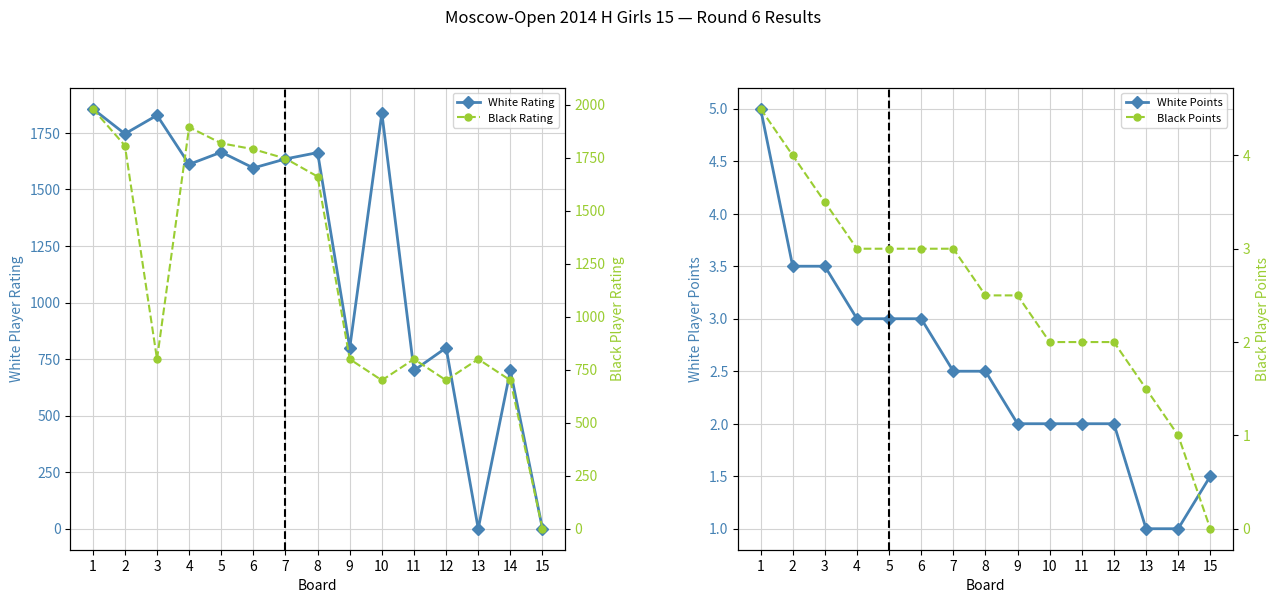

What is the value of the White Rating point at the 5th from the left?

1665.0